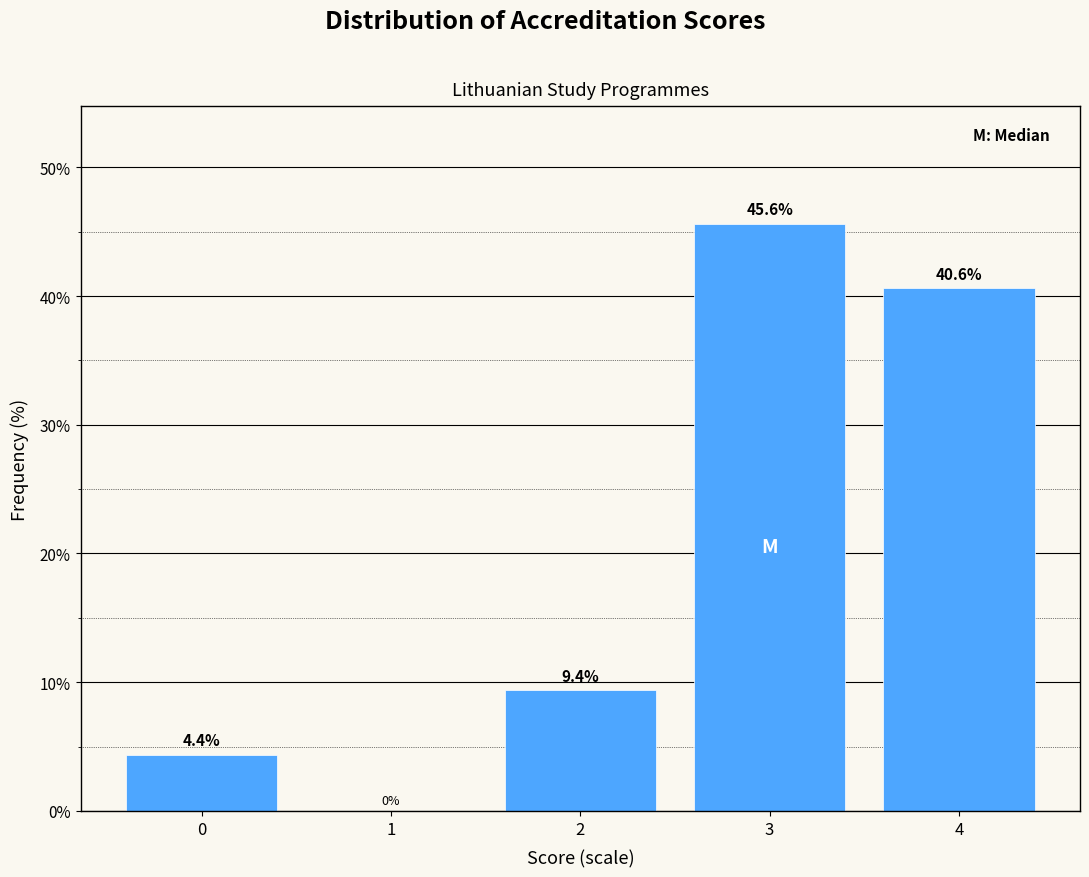

Reading left to right, list all the values displayed in this chart.

0=4.4	1=0.0	2=9.4	3=45.6	4=40.6